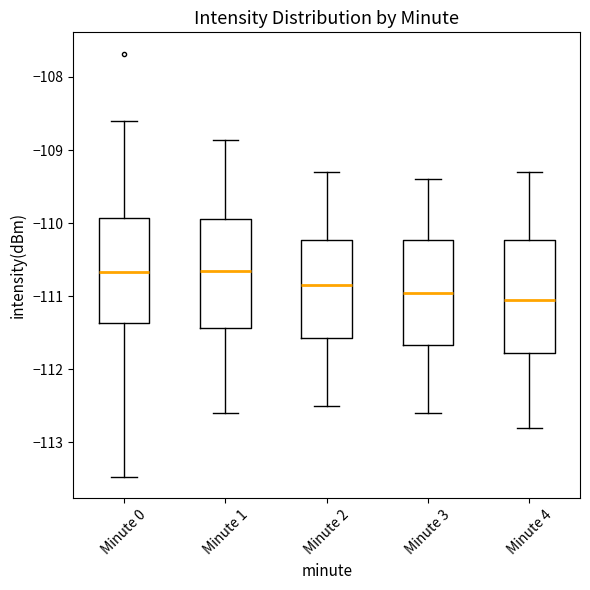

Reading left to right, transcribe this box plot: for each box, give where its median line is, the range the box spans, and where its two whiskers end, as read against the y-axis. The values are not printed on the chart, so give them approximately, as read against the axis.

Minute 0: median -110.7, box -111.4 to -109.9, whiskers -113.5 to -108.6
Minute 1: median -110.6, box -111.4 to -109.9, whiskers -112.6 to -108.9
Minute 2: median -110.8, box -111.6 to -110.2, whiskers -112.5 to -109.3
Minute 3: median -110.9, box -111.7 to -110.2, whiskers -112.6 to -109.4
Minute 4: median -111.0, box -111.8 to -110.2, whiskers -112.8 to -109.3